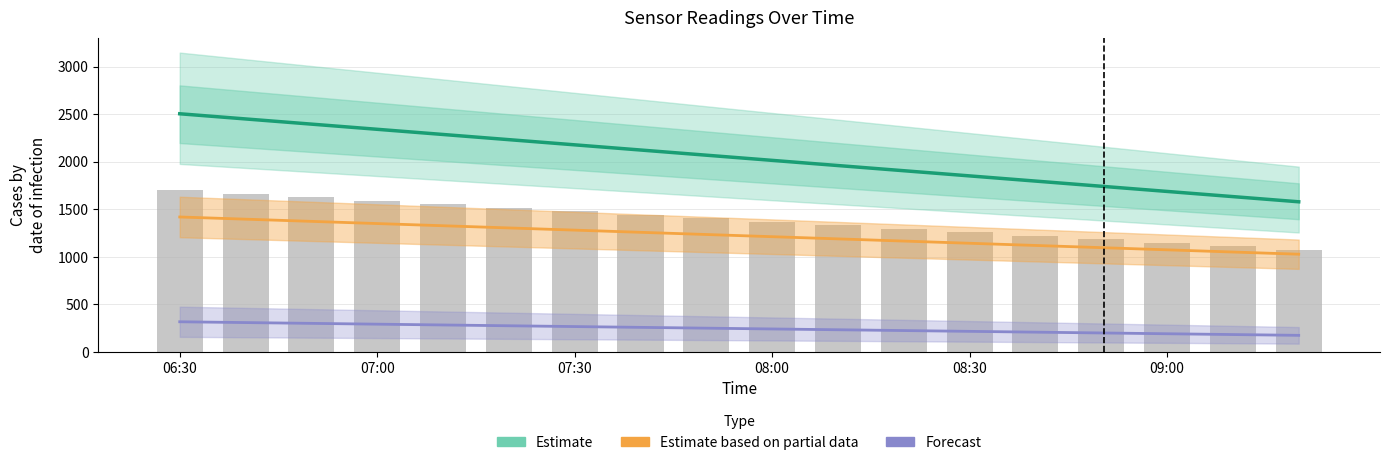

Reading left to right, what are all the values shown in this chart?

Estimate: 2503.8	2449.4	2395.0	2340.5	2286.1	2231.7	2177.2	2122.8	2068.4	2014.0	1959.5	1905.1	1850.7	1796.2	1741.8	1687.4	1632.9	1578.5
Estimate based on partial data: 1418.7	1395.7	1372.7	1349.7	1326.7	1303.6	1280.6	1257.6	1234.6	1211.5	1188.5	1165.5	1142.5	1119.5	1096.4	1073.4	1050.4	1027.4
Forecast: 317.1	308.7	300.3	291.9	283.5	275.1	266.7	258.3	250.0	241.6	233.2	224.8	216.4	208.0	199.6	191.2	182.8	174.4